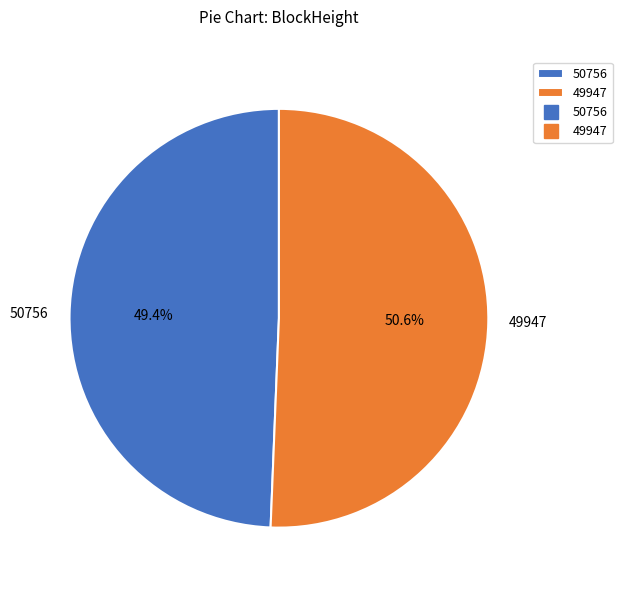

How many segments does this pie chart have?

2